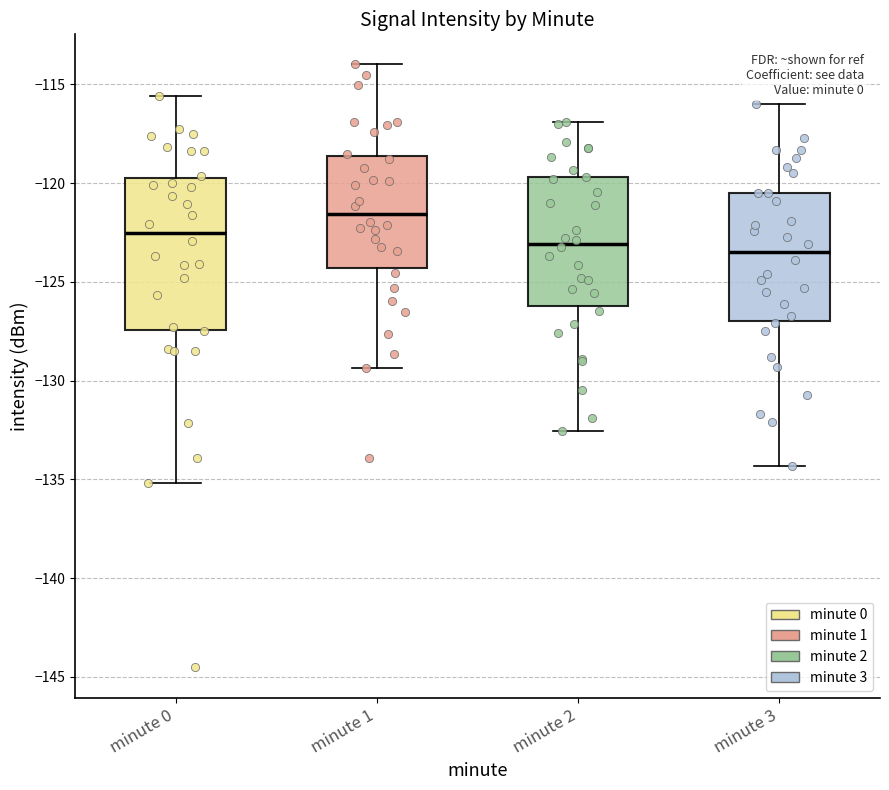

Which box is the tallest, from its lower edge to its upper edge?

minute 0